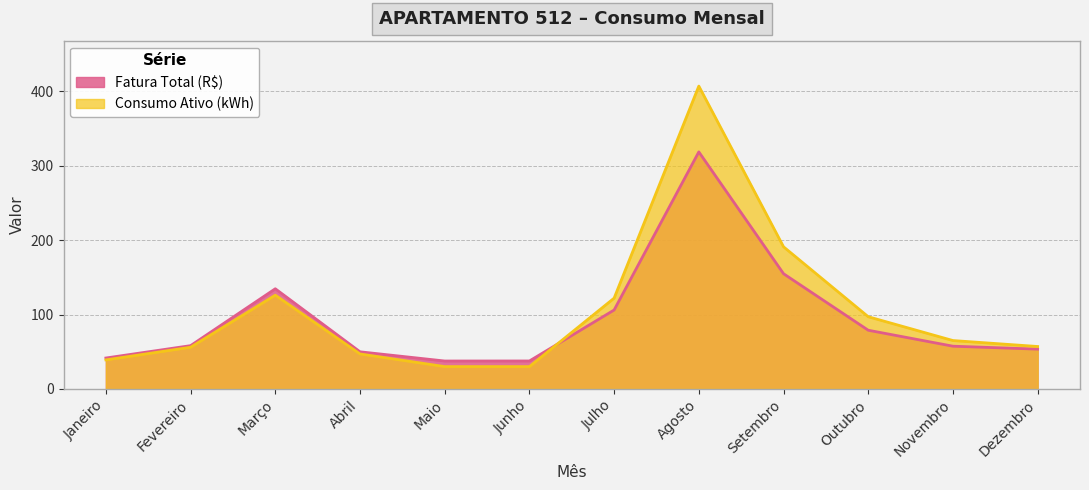

At which label does Fatura Total (R$) first exceed 58?

Fevereiro